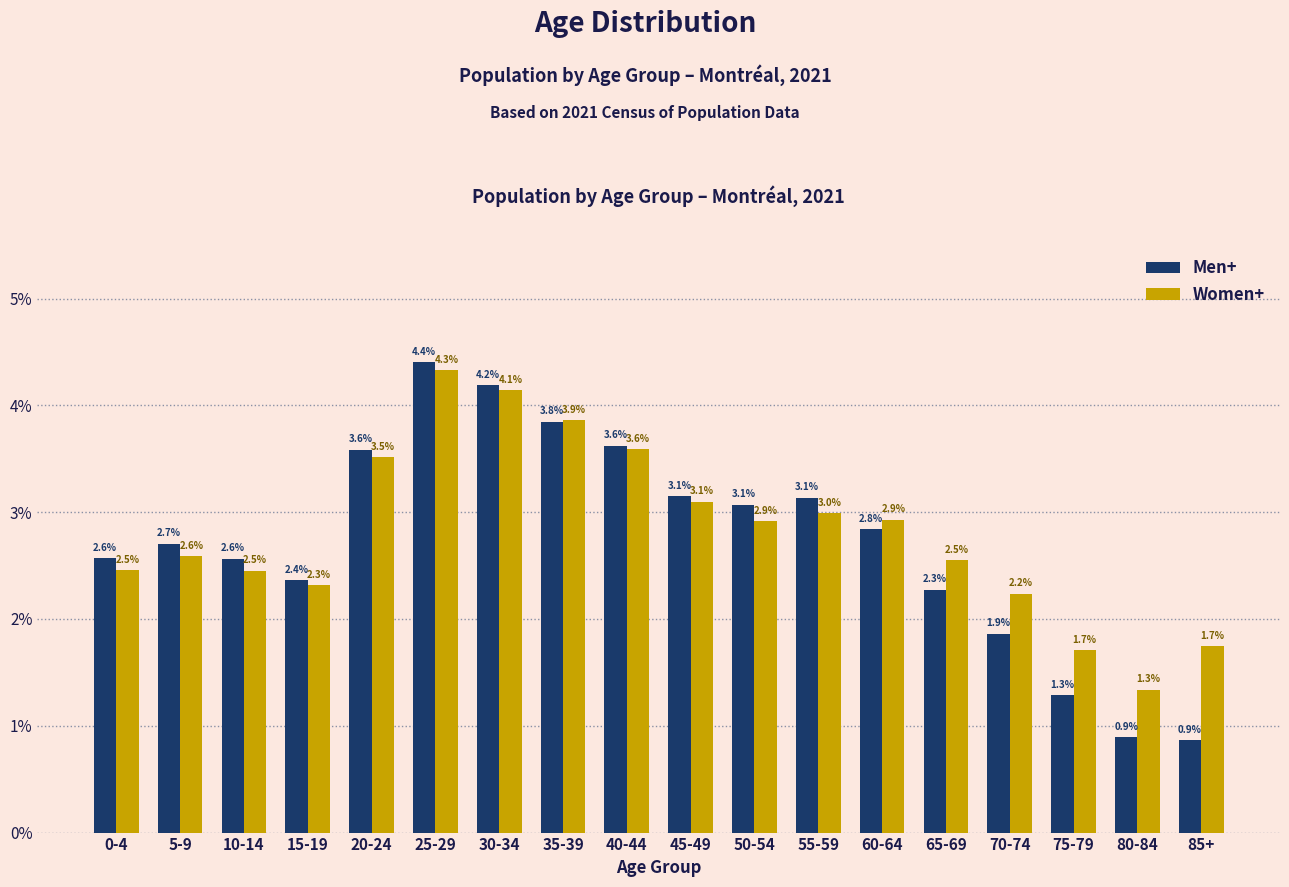

Reading left to right, what are all the values shown in this chart?

Men+: 2.6	2.7	2.6	2.4	3.6	4.4	4.2	3.8	3.6	3.1	3.1	3.1	2.8	2.3	1.9	1.3	0.9	0.9
Women+: 2.5	2.6	2.5	2.3	3.5	4.3	4.1	3.9	3.6	3.1	2.9	3.0	2.9	2.5	2.2	1.7	1.3	1.7